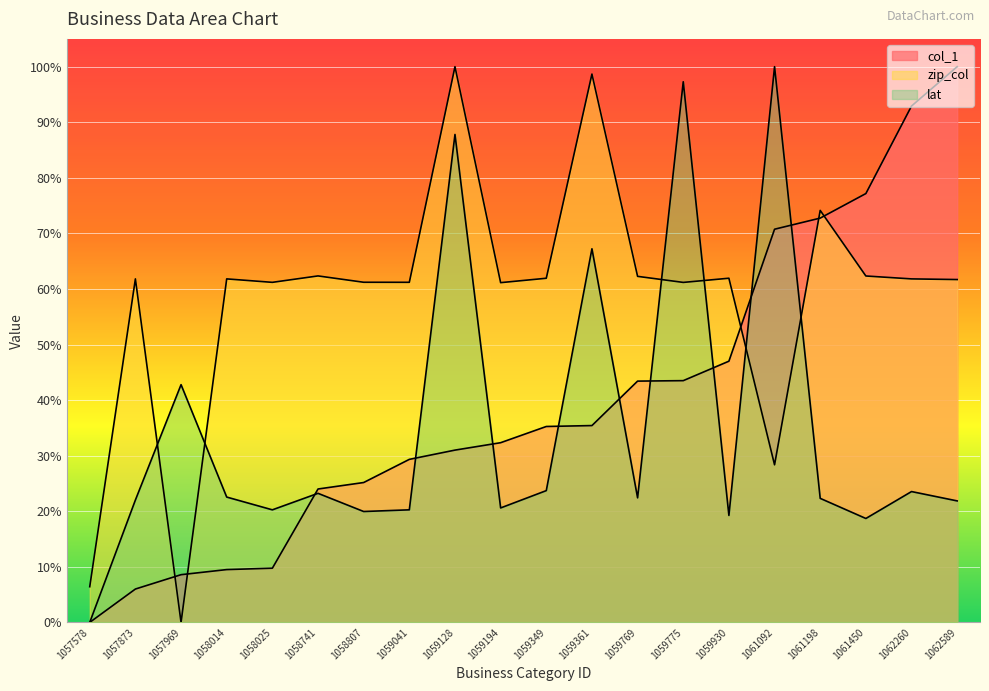

Which series has the largest total across all categories?

zip_col